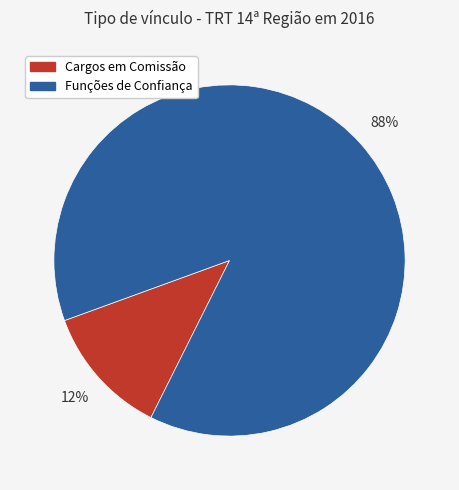

Is it true that Cargos em Comissão is 12% of the pie?

True